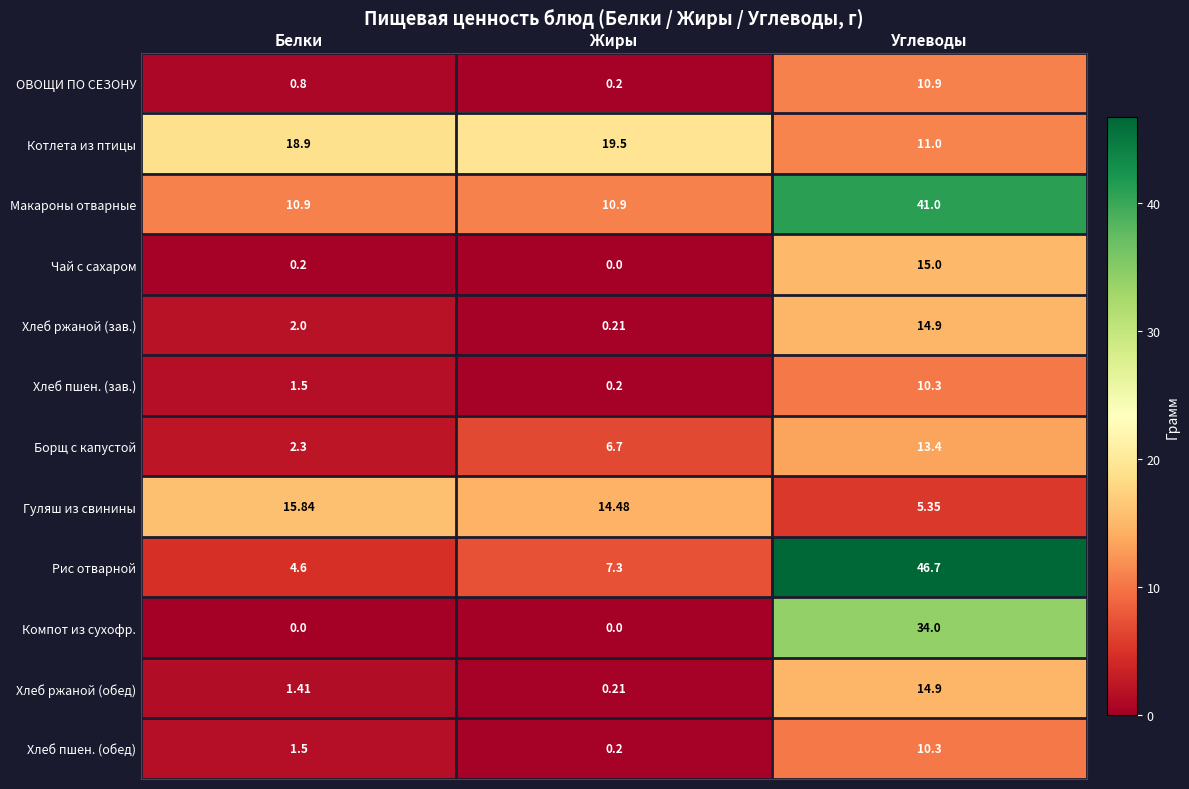

At which label is Хлеб ржаной (обед) closest to 7?

Белки